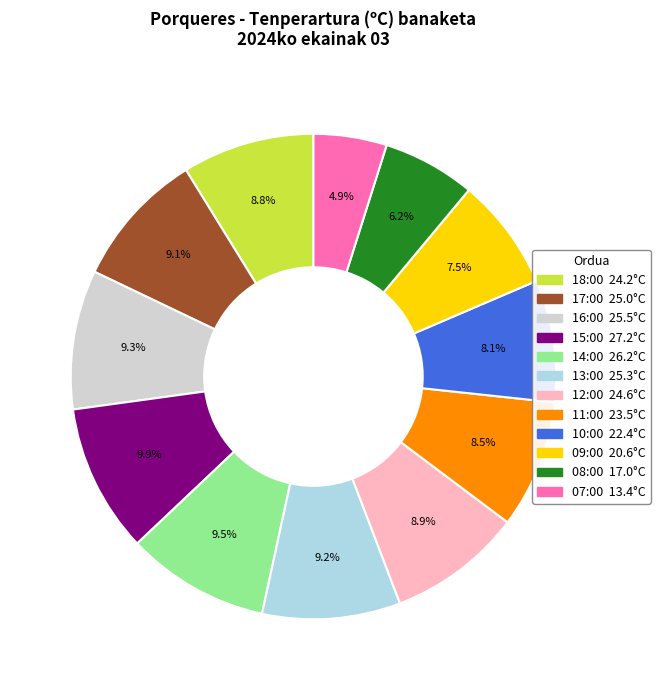

Does 16:00 account for over 50% of the chart?

No